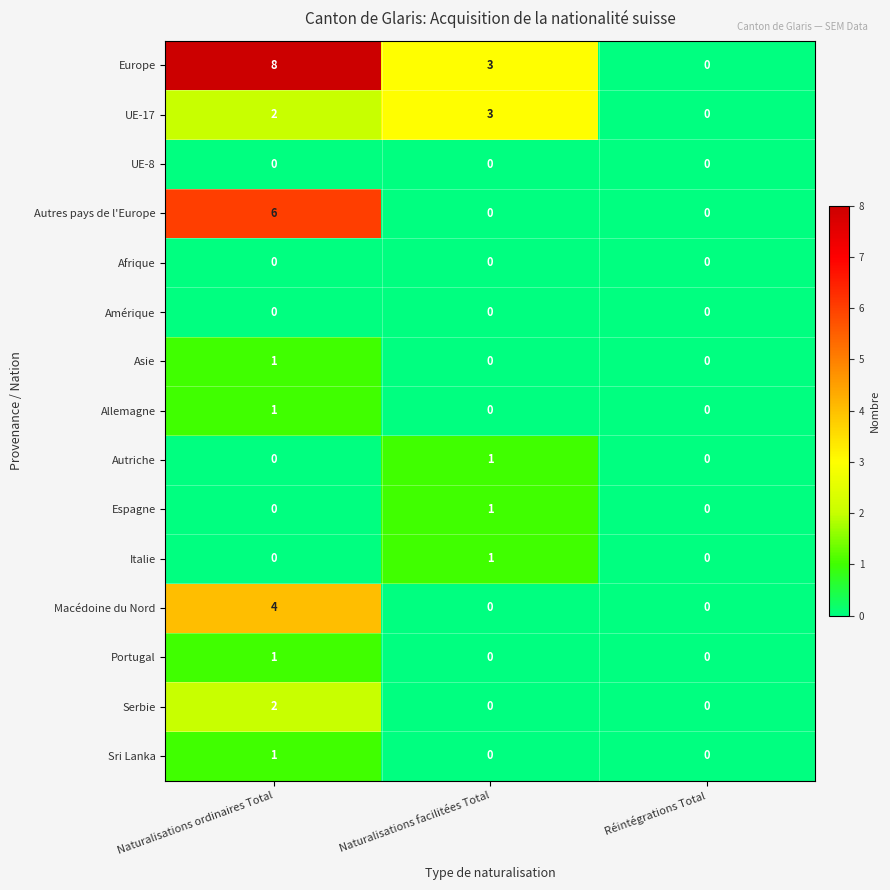

The value of Serbie at Naturalisations facilitées Total is 0. True or false?

True